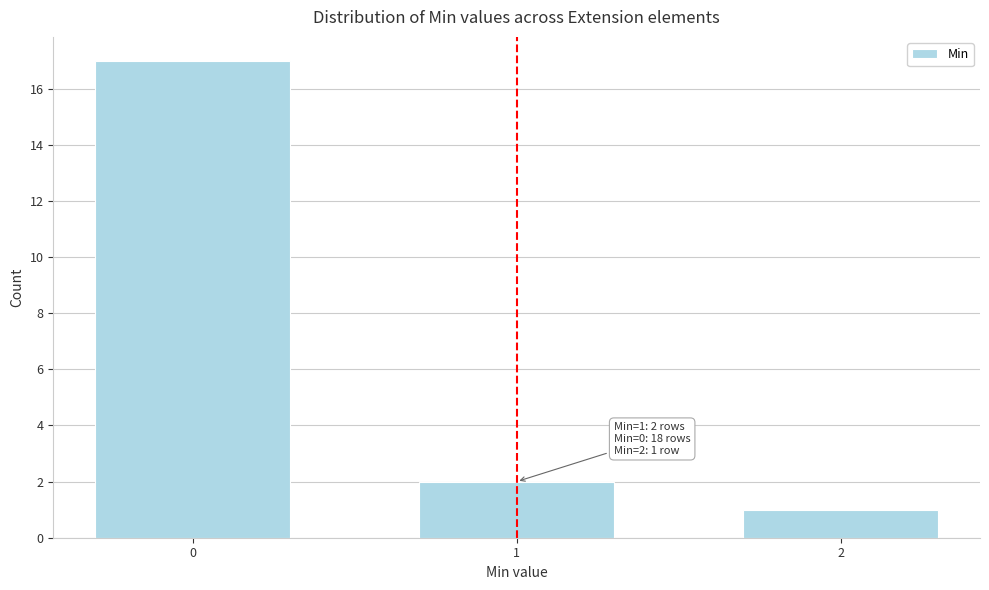

Reading left to right, list all the values displayed in this chart.

0=17	1=2	2=1